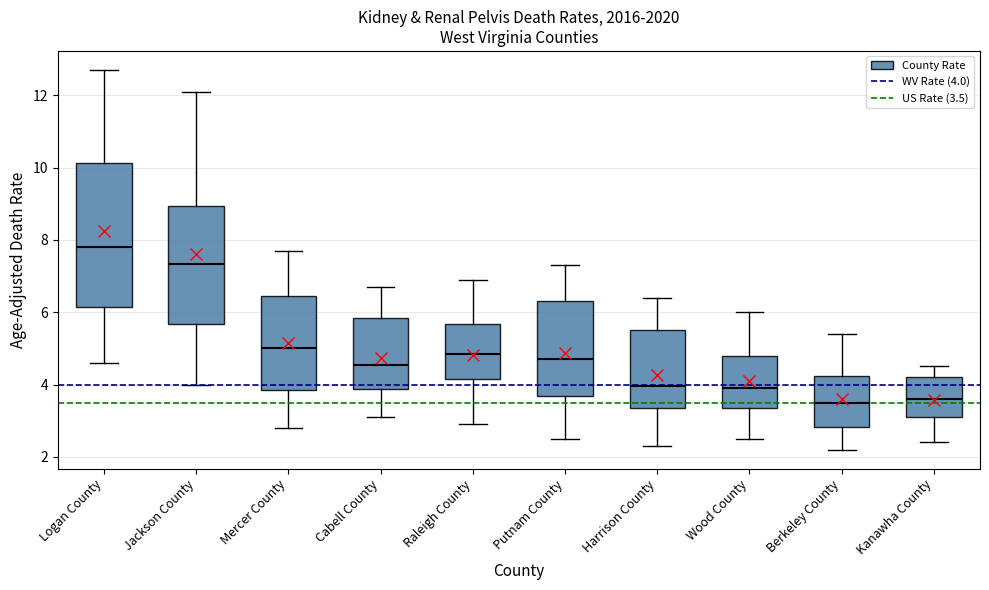

Which box's median line is the highest?

Logan County